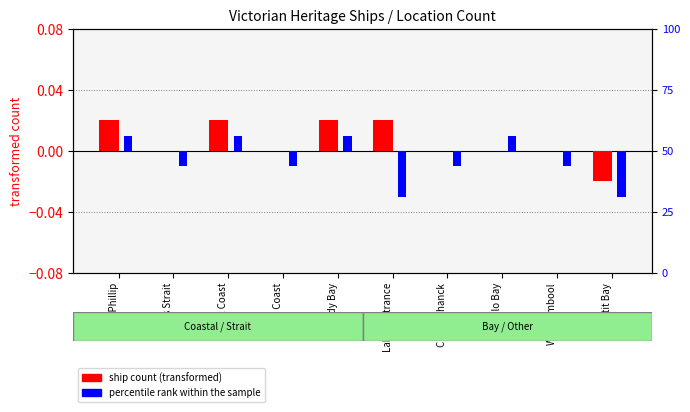

Which series has the largest total across all categories?

ship count (transformed)